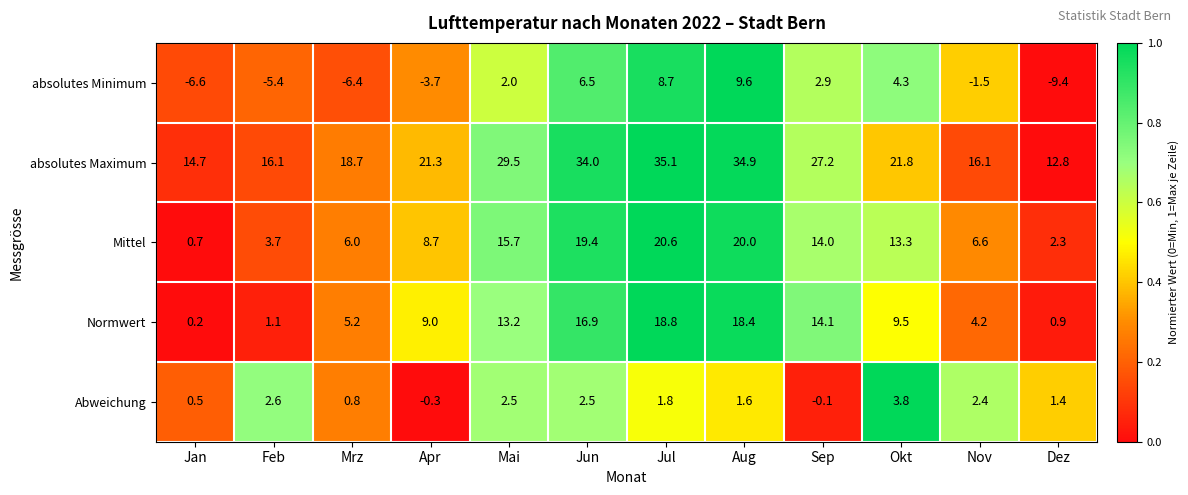

List the series in order of their peak value, lowest first.

Abweichung, absolutes Minimum, Normwert, Mittel, absolutes Maximum